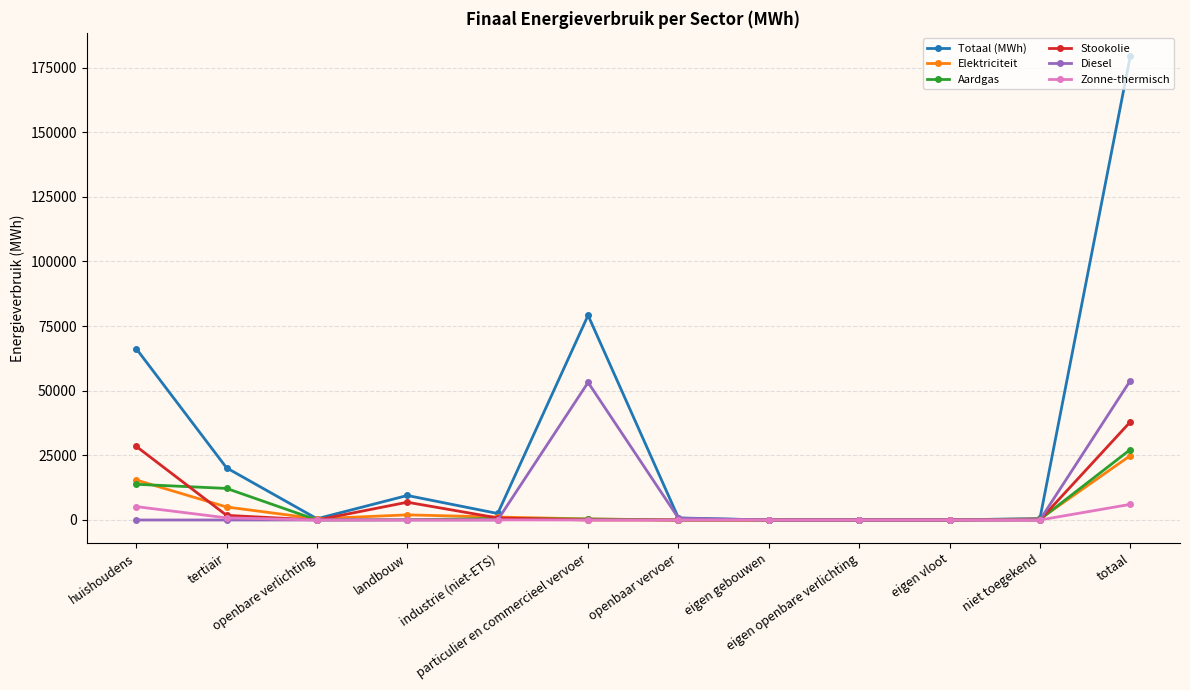

What is the label of the 5th point from the left?

industrie (niet-ETS)